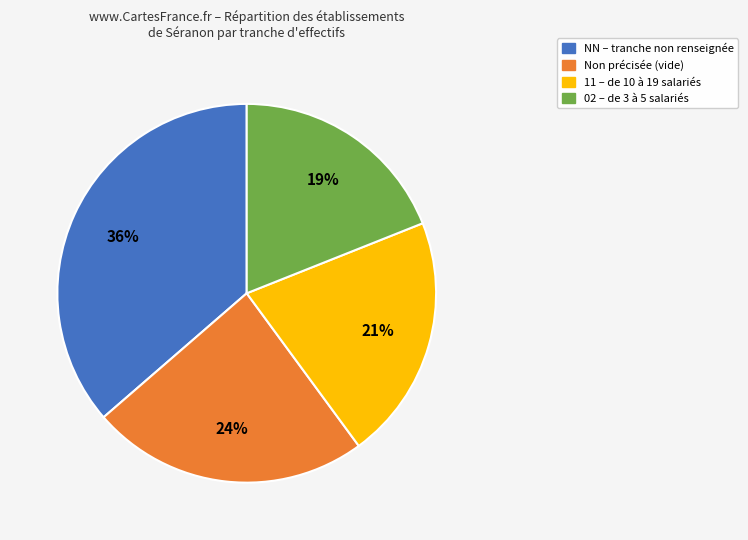

What percentage is the 02 – de 3 à 5 salariés slice, to the nearest percent?

19%